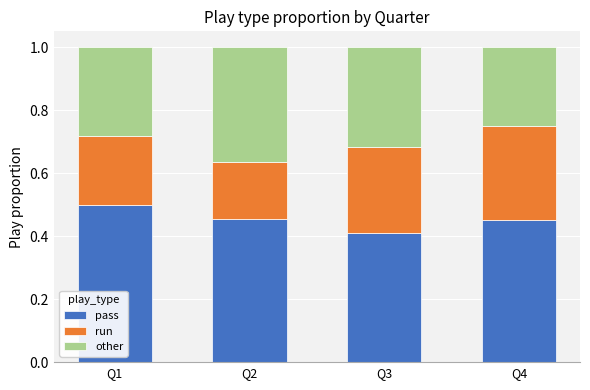

Which category has the lowest value in the pass series?

Q3